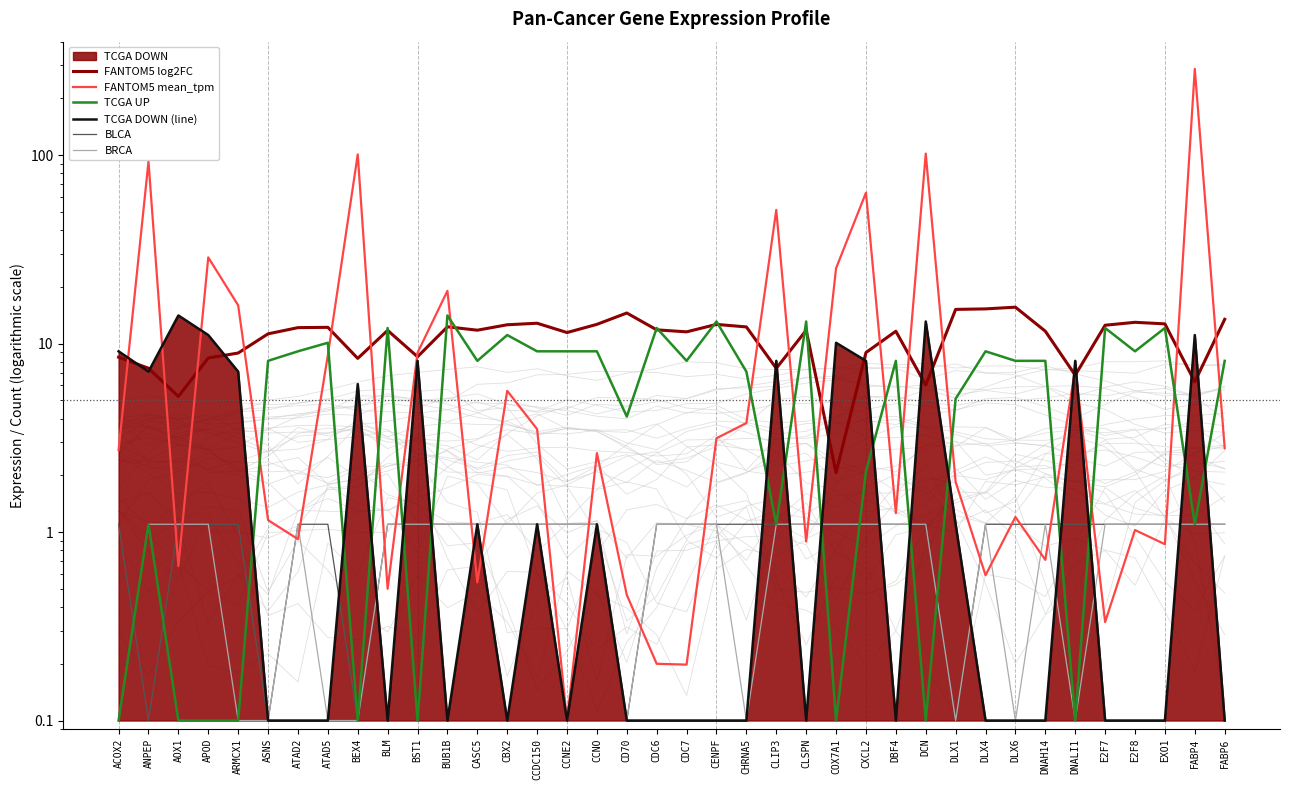

True or false: FANTOM5 mean_tpm and BRCA cross at least once.

True